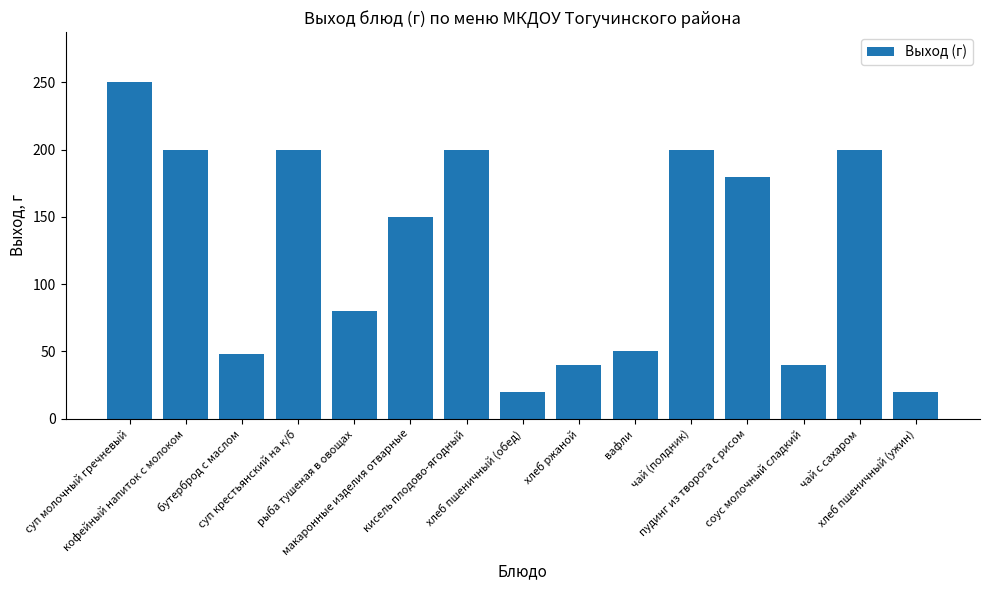

How many values are below 150?

7